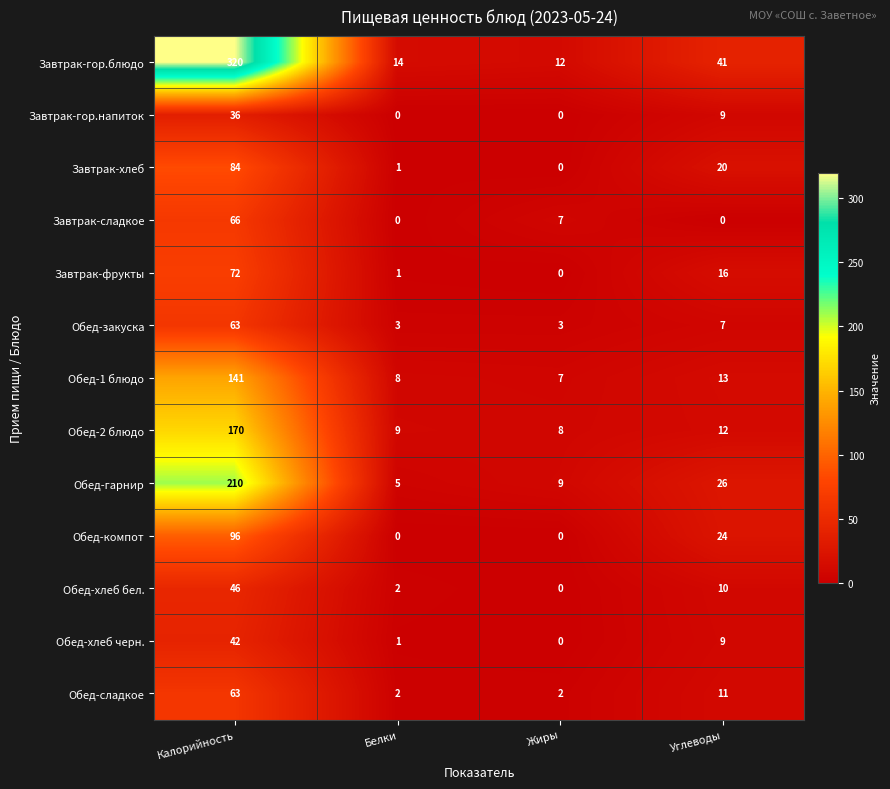

What is the difference between the maximum and minimum values in the Обед-2 блюдо series?

162